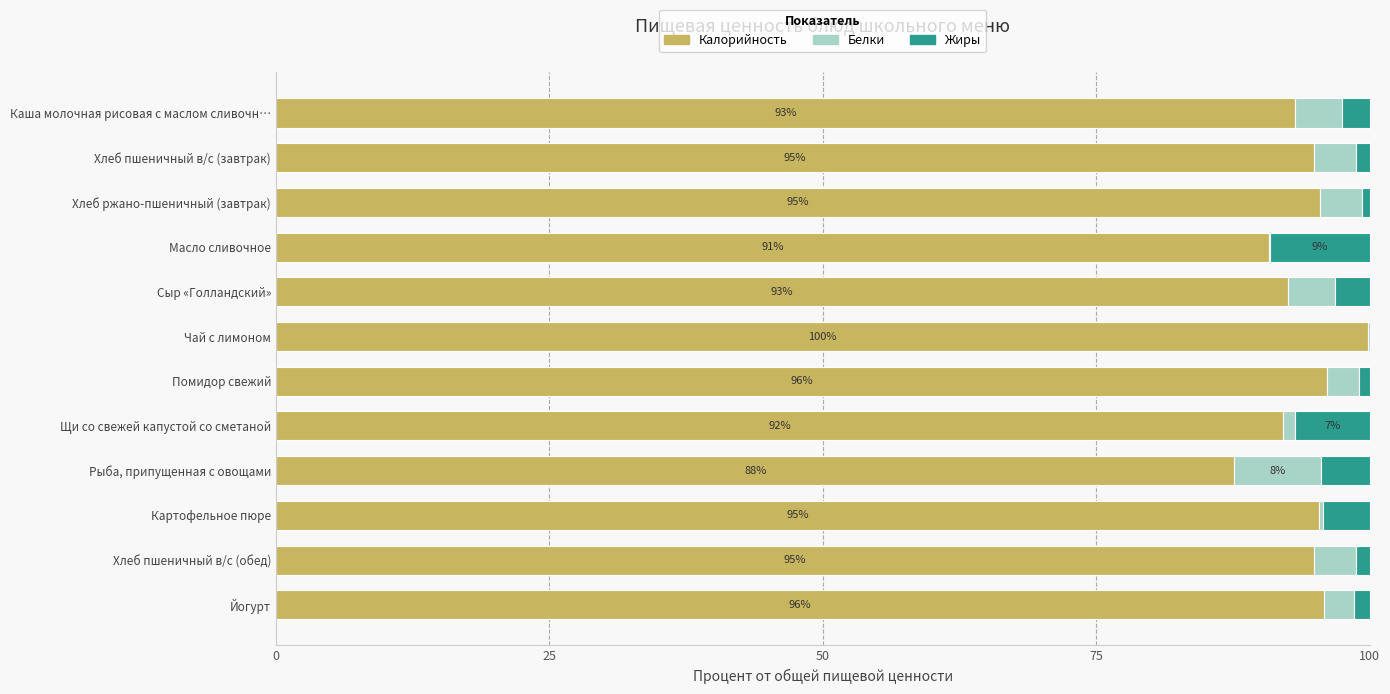

The Калорийность series shows 148.3 at Щи со свежей капустой со сметаной. True or false?

False